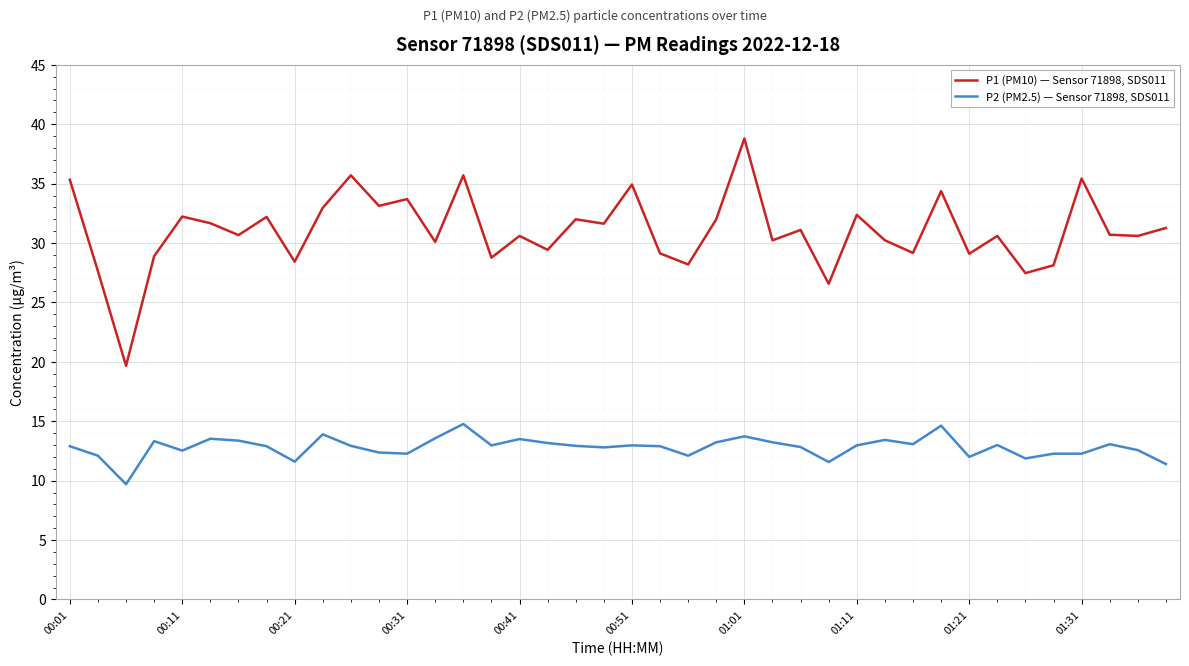

Which series has the largest range (max minus min)?

P1 (PM10) — Sensor 71898, SDS011